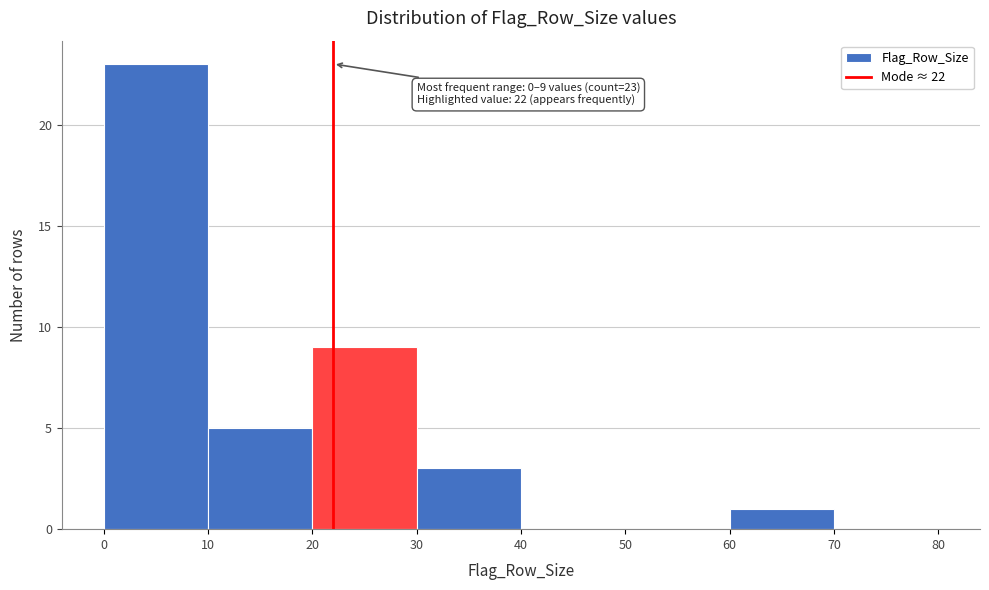

Over which range of the x-axis is the bar tallest?

0 to 10